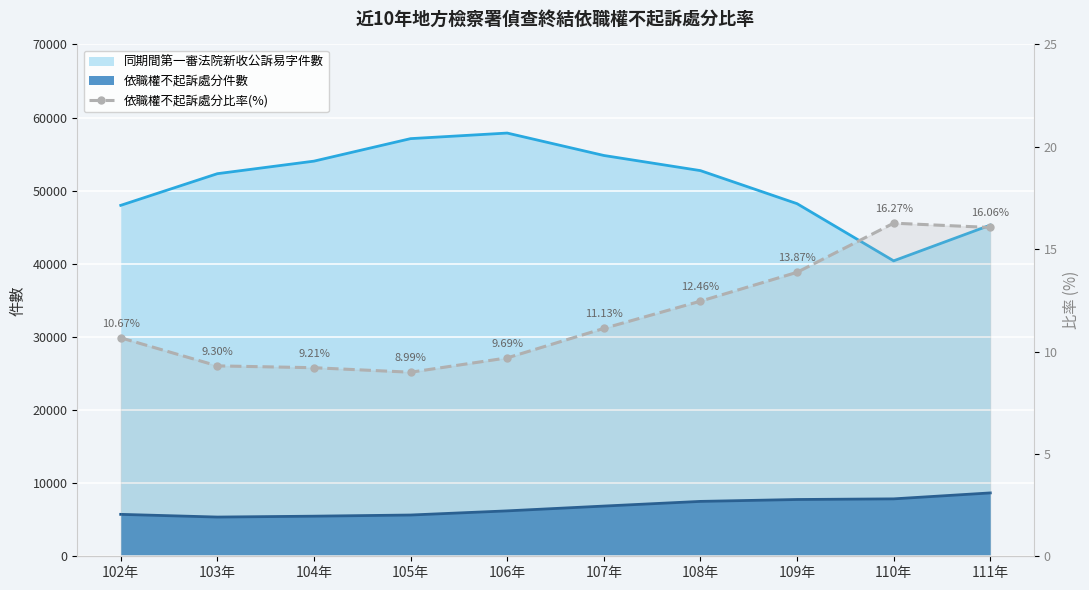

List the labels in order of value, smallest first.

105年, 104年, 103年, 106年, 102年, 107年, 108年, 109年, 111年, 110年